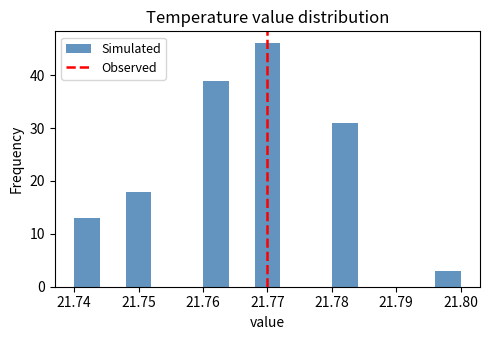

How tall is the bar that spans 21.740 to 21.744 on the x-axis? The values are not printed on the chart, so give them approximately, as read against the axis.

13